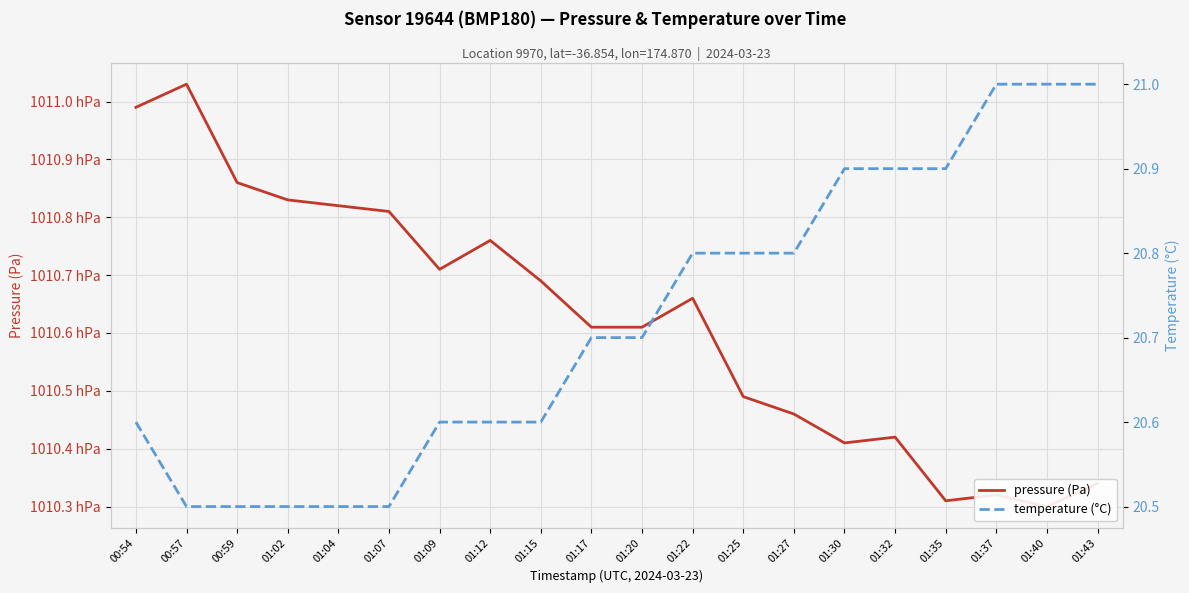

Count the temperature (°C) values in the range 20 to 21.

20